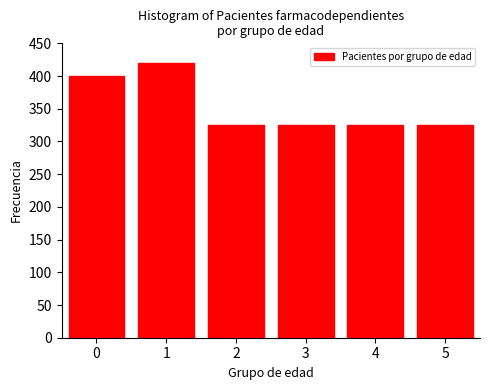

Reading left to right, extract all data points from this chart.

0=400	1=420	2=325	3=325	4=325	5=325